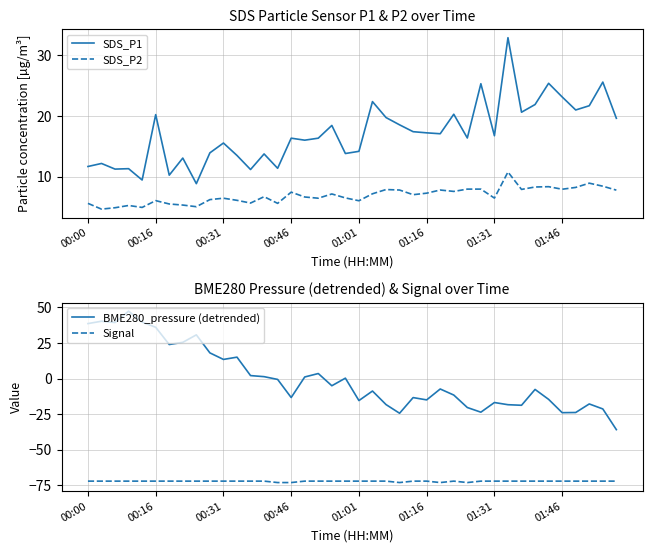

What is the difference between the second highest and second lowest values in the BME280_pressure (detrended) series?

64.6